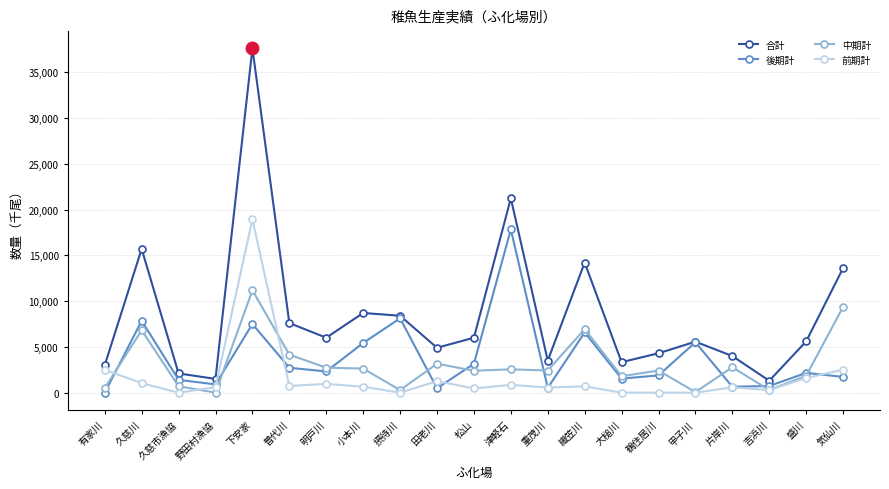

Is it true that 合計 equals 8374 at 気仙川?

False